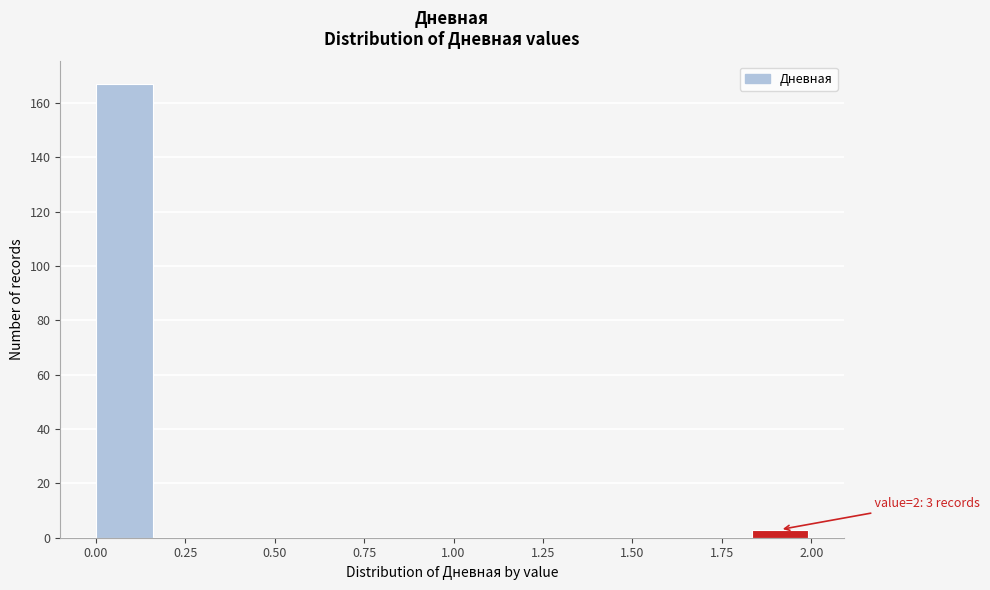

Around what value on the x-axis is the tallest bar? Give the approximate position of its centre, as read against the axis.

0.10